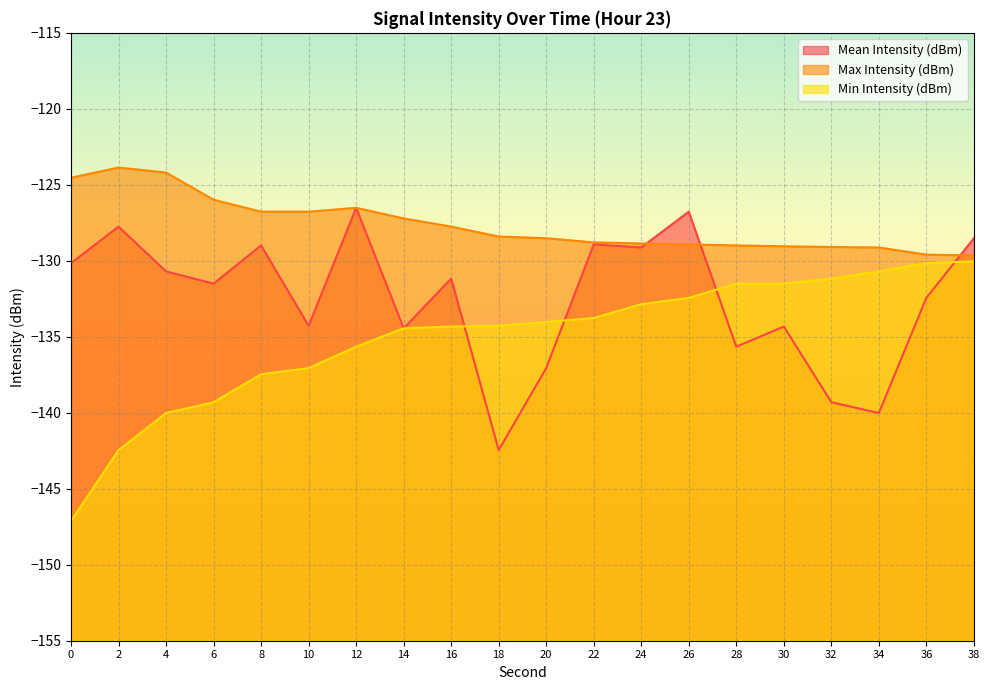

True or false: Min Intensity (dBm) and Max Intensity (dBm) cross at least once.

False